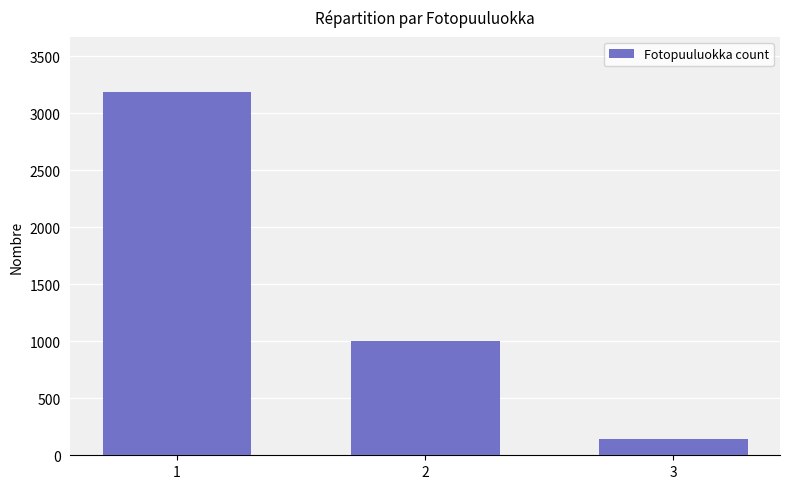

What is the difference between the second highest and minimum values?

862